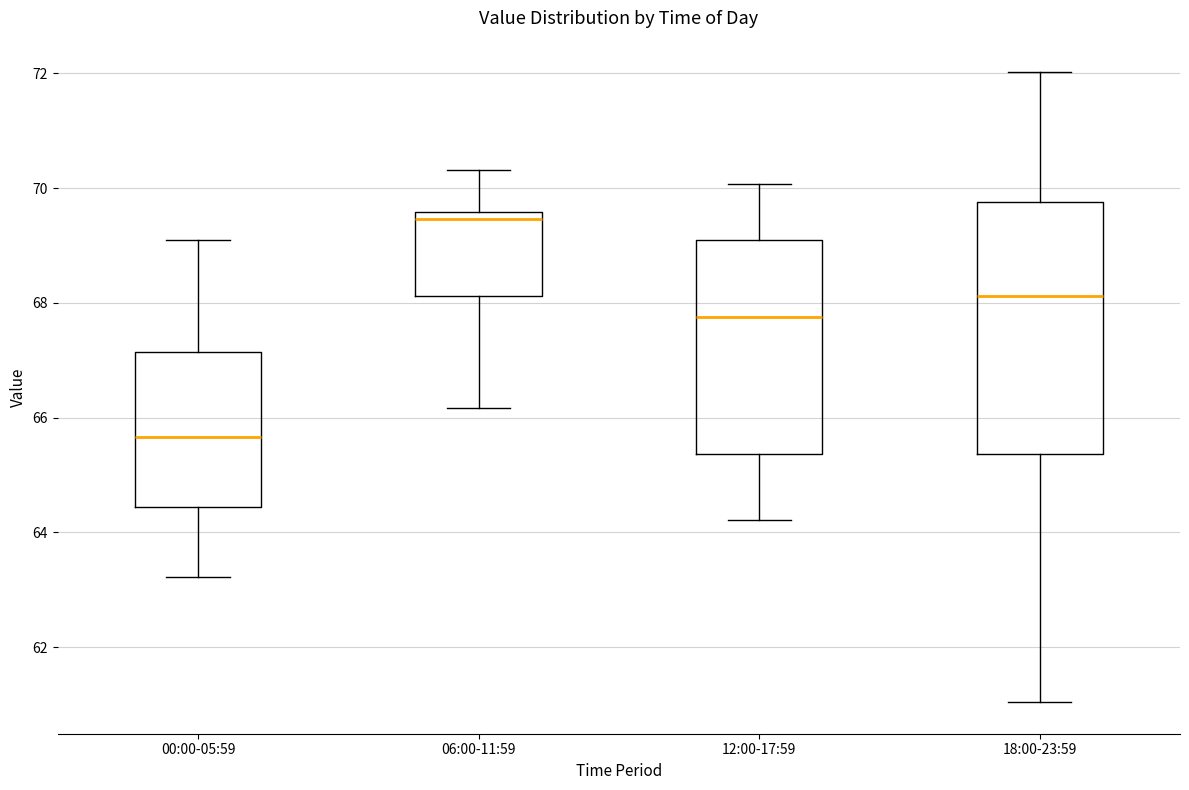

Which box's median line is the lowest?

00:00-05:59